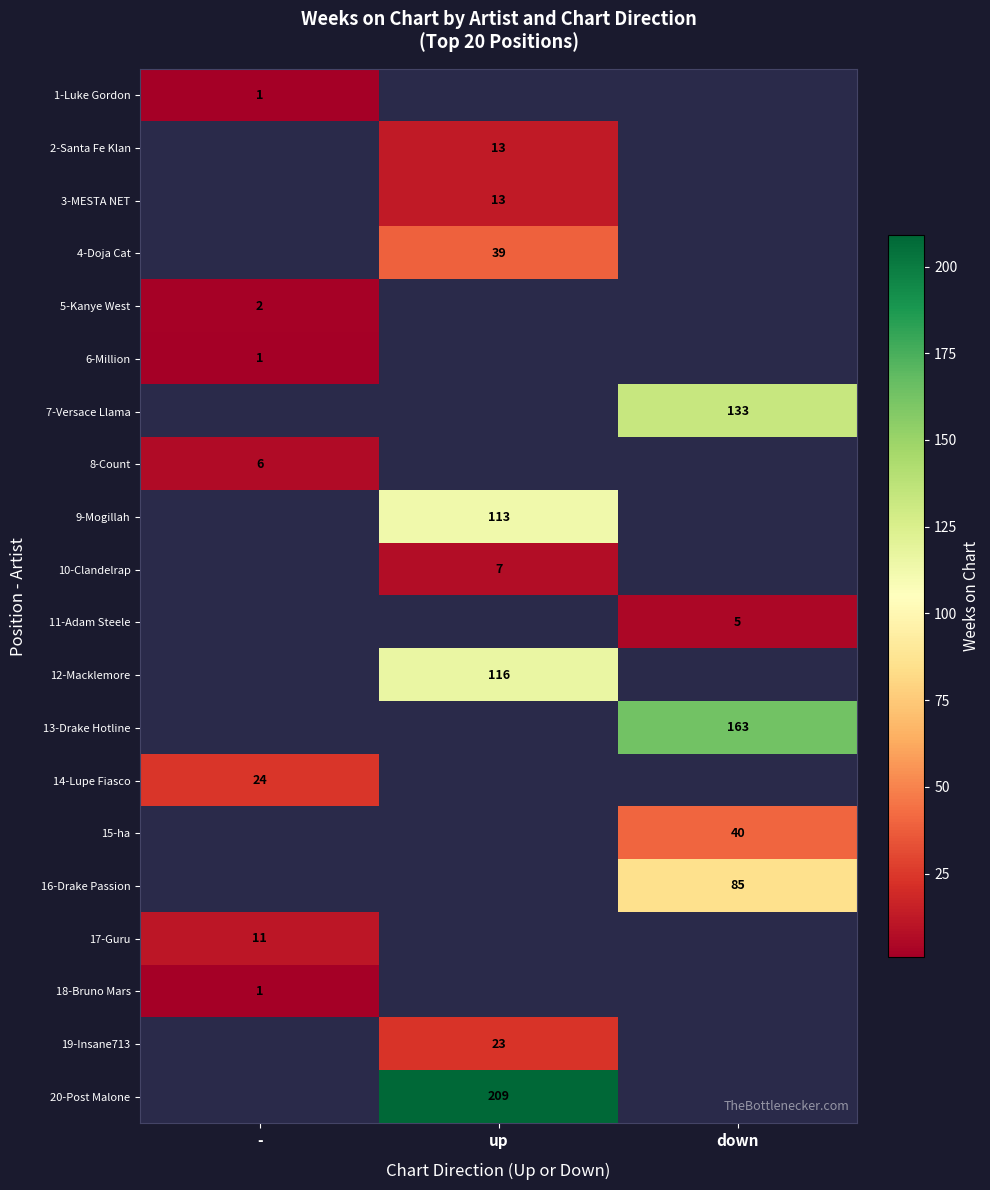

True or false: 5-Kanye West has a value of 3 at -.

False